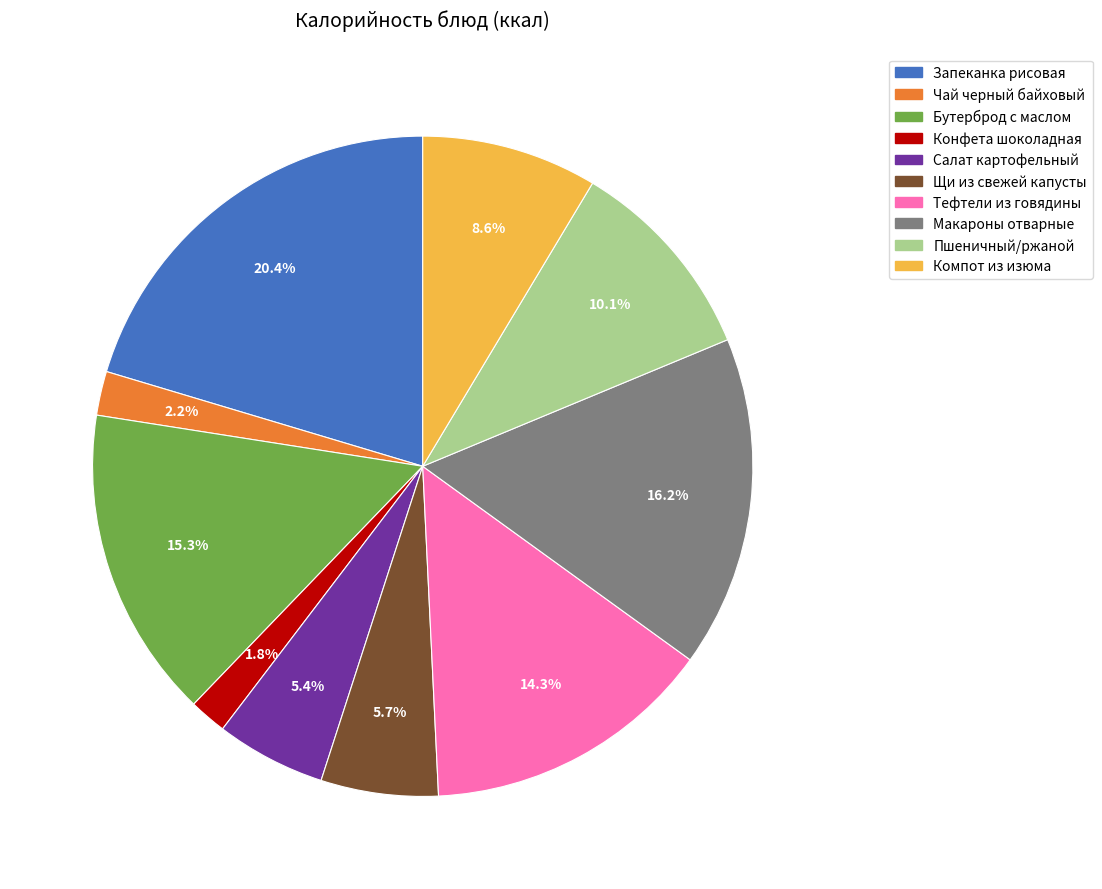

Is there a majority slice in this chart?

No